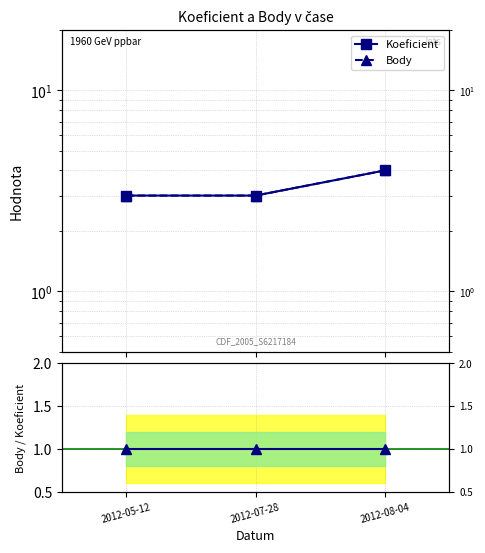

What is the sum of all Koeficient values?

10